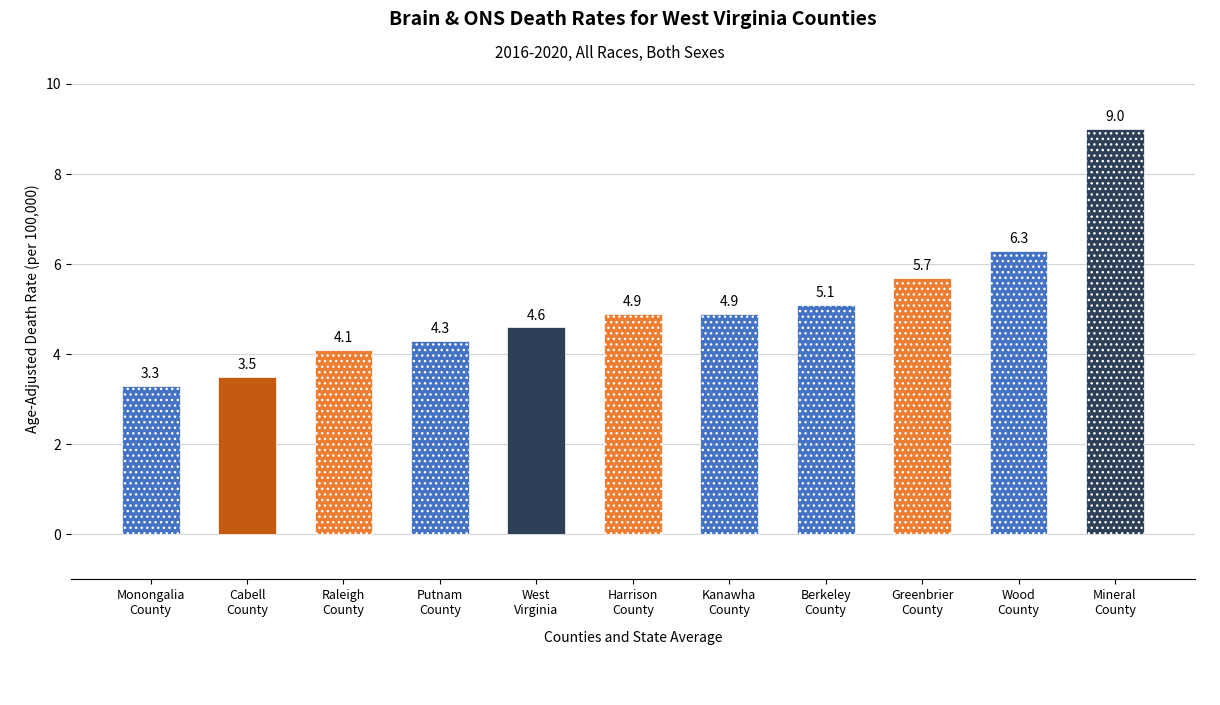

What is the change in value from Harrison
County to Berkeley
County?

+0.2